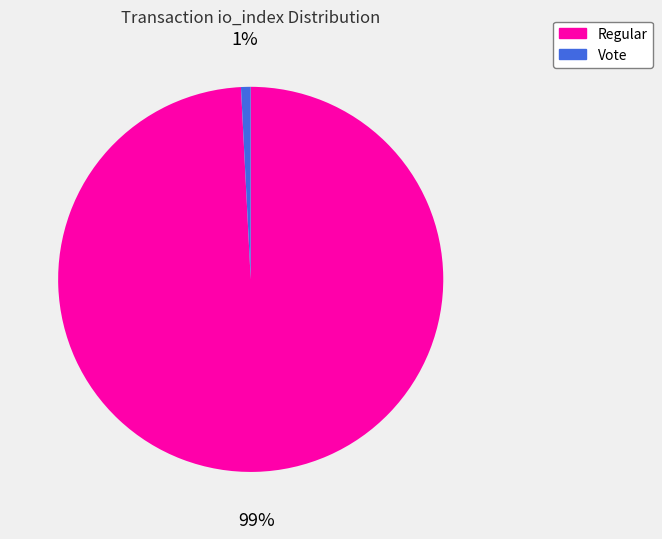

To the nearest percent, what portion does Vote represent?

1%